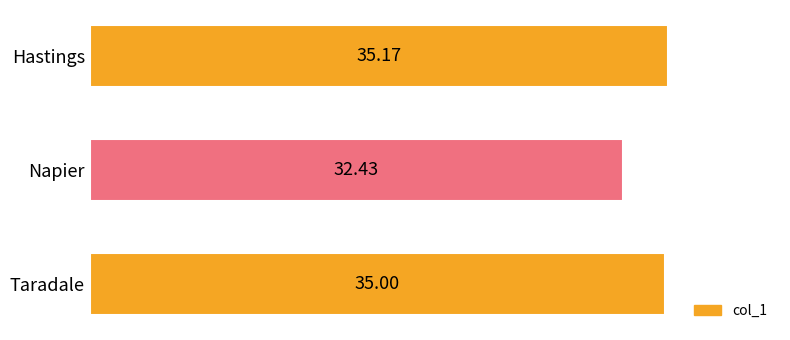

How many bars are there in total?

3